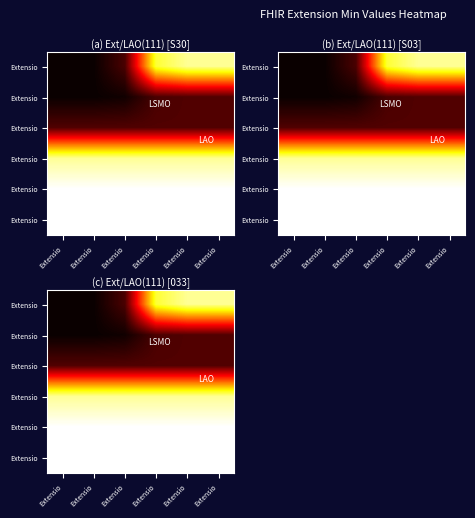

Which category has the highest value across all series?

Extensio